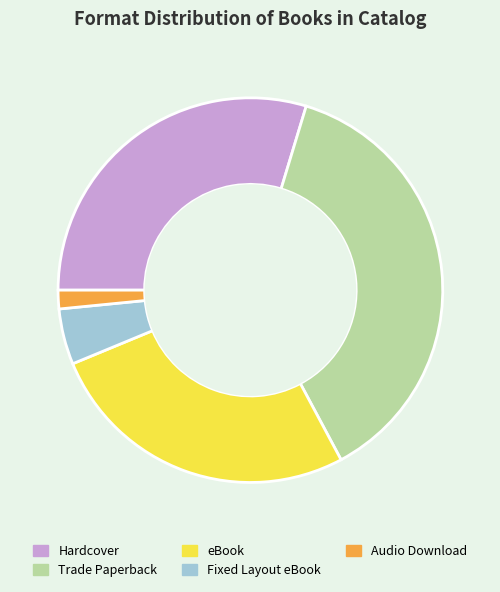

True or false: Fixed Layout eBook accounts for 5% of the total.

True